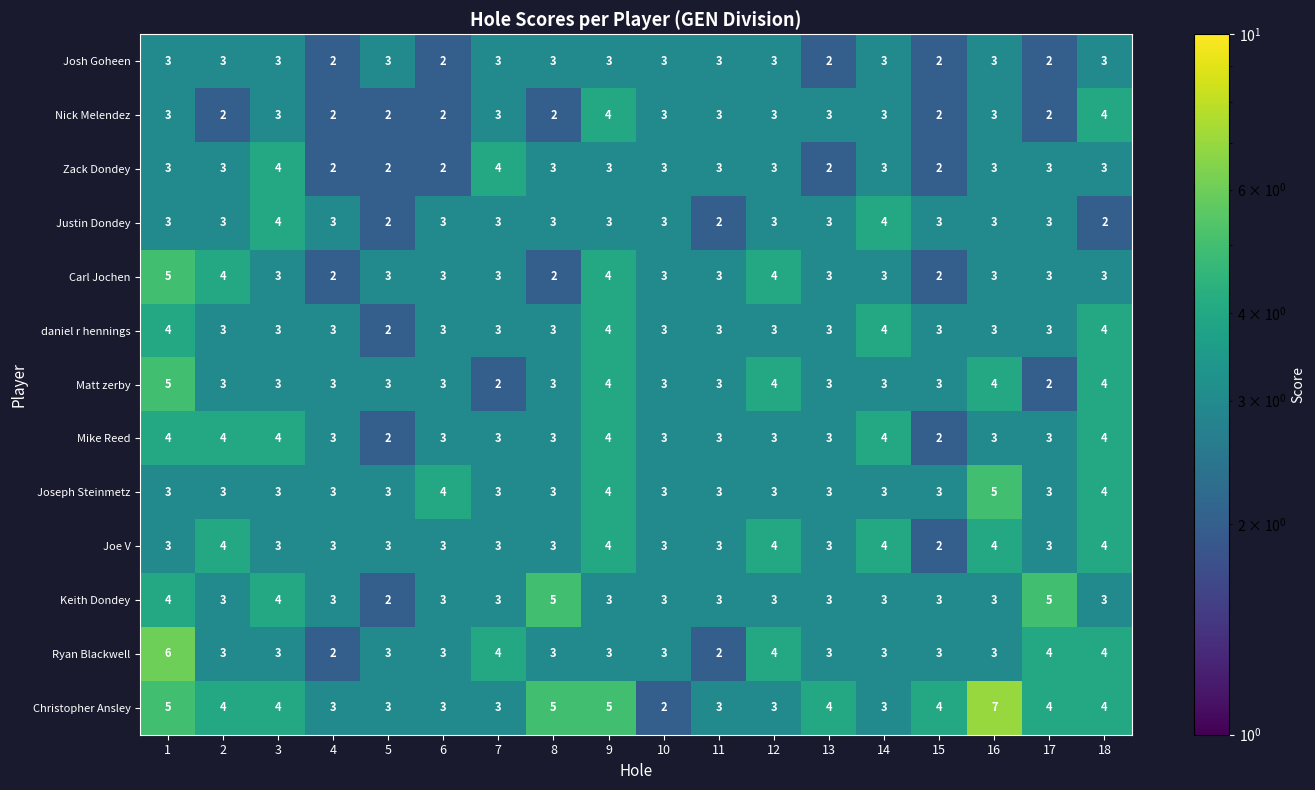

At which label does Joe V reach its minimum?

15